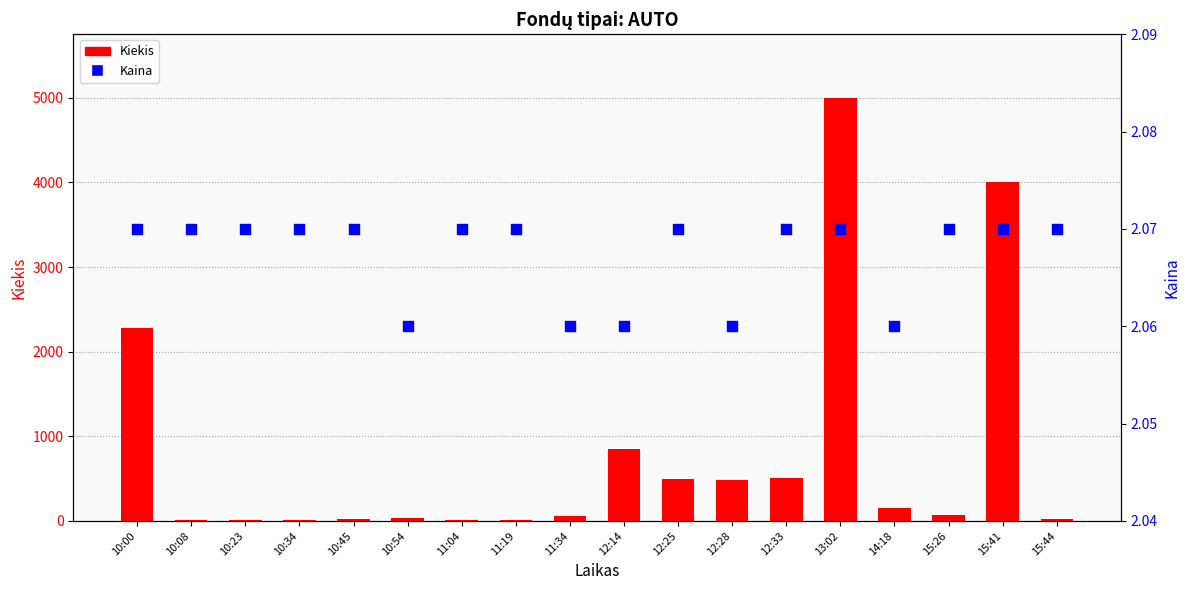

Which series reaches the maximum Y coordinate?

Kiekis